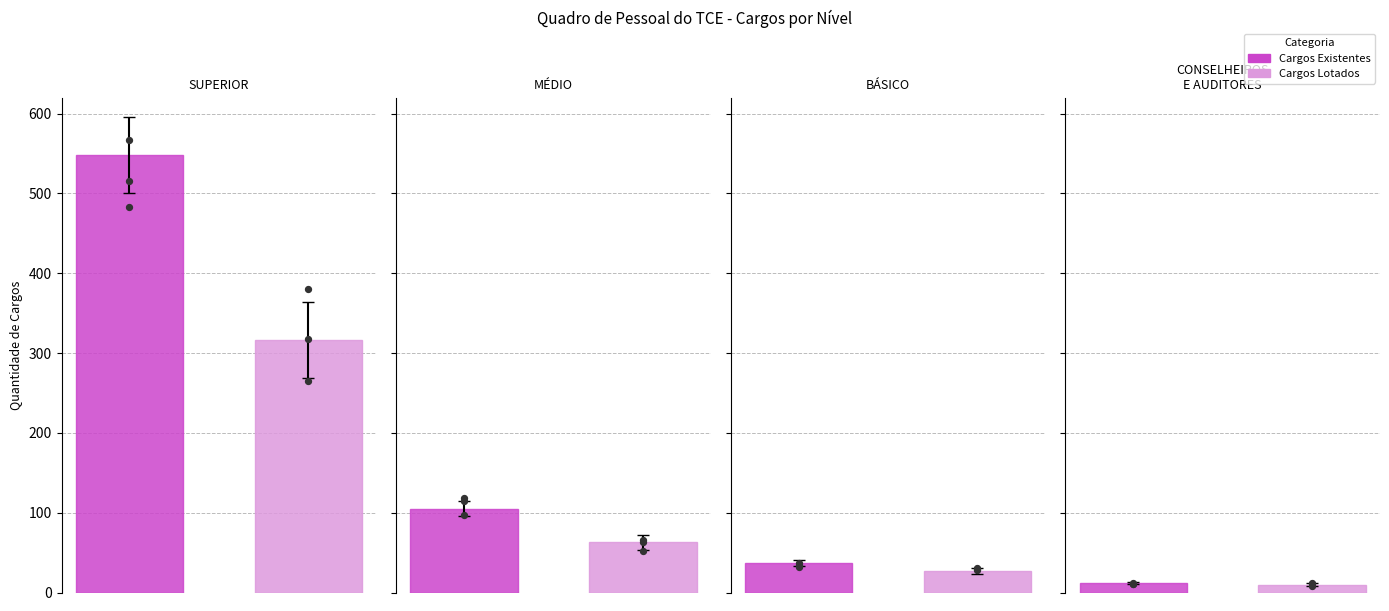

Which series has the largest total across all categories?

Cargos Existentes